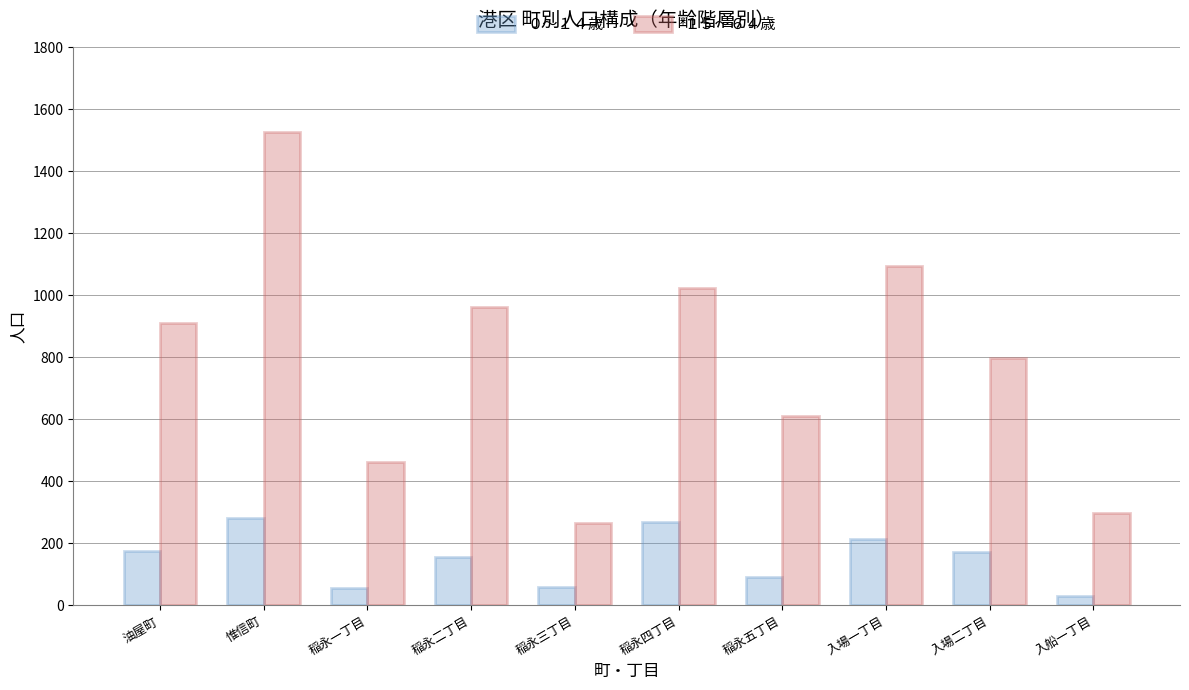

What is the maximum value shown in the chart?

1526